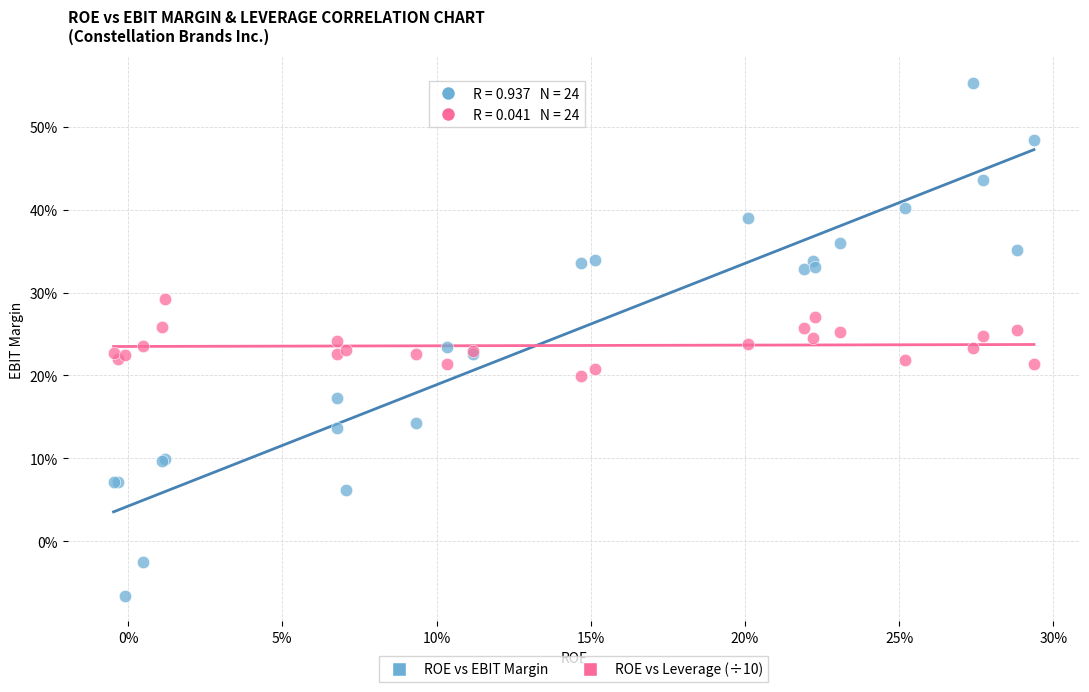

Which series has the widest spread of Y values?

ROE vs EBIT Margin